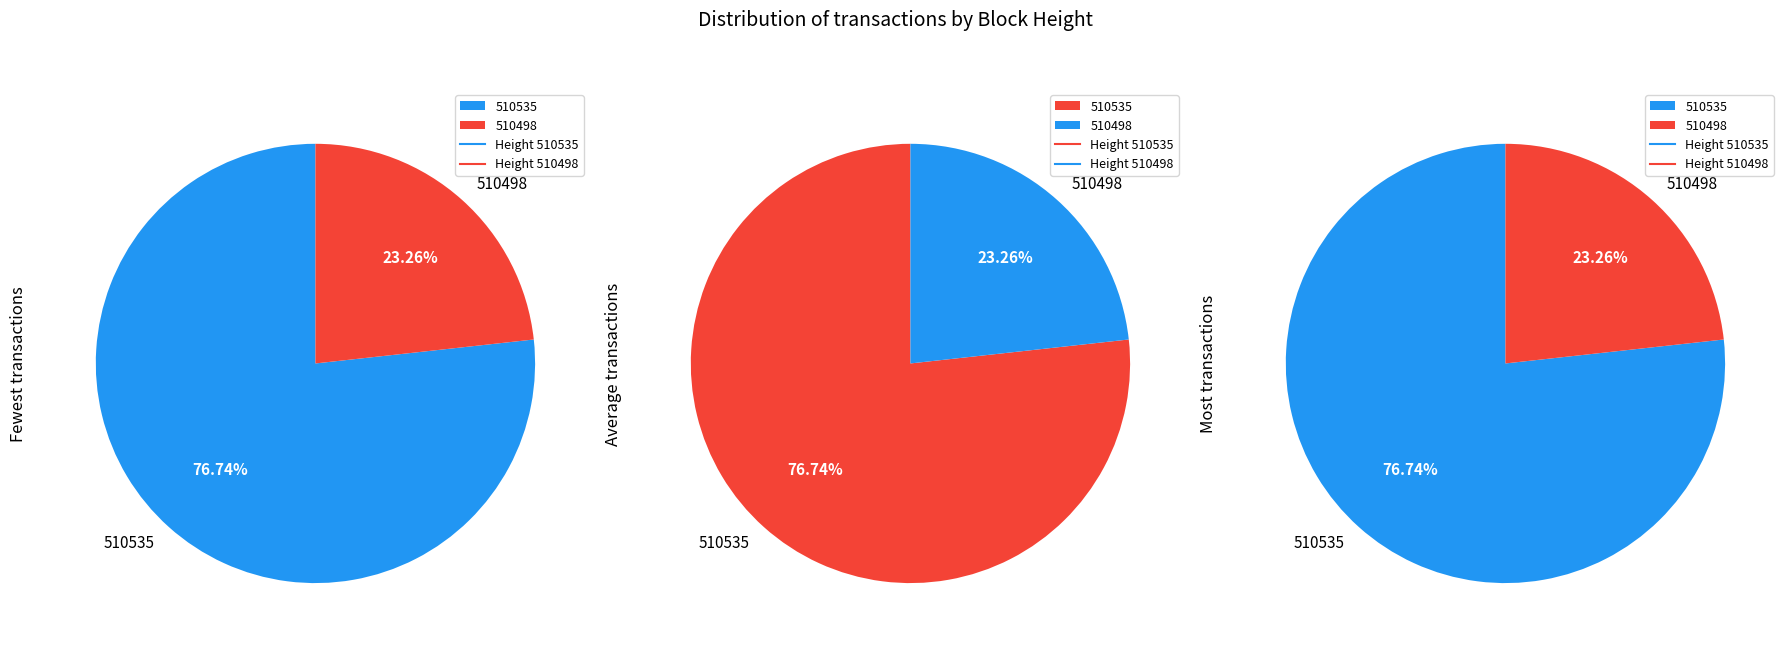

Count the number of slices in the pie.

2